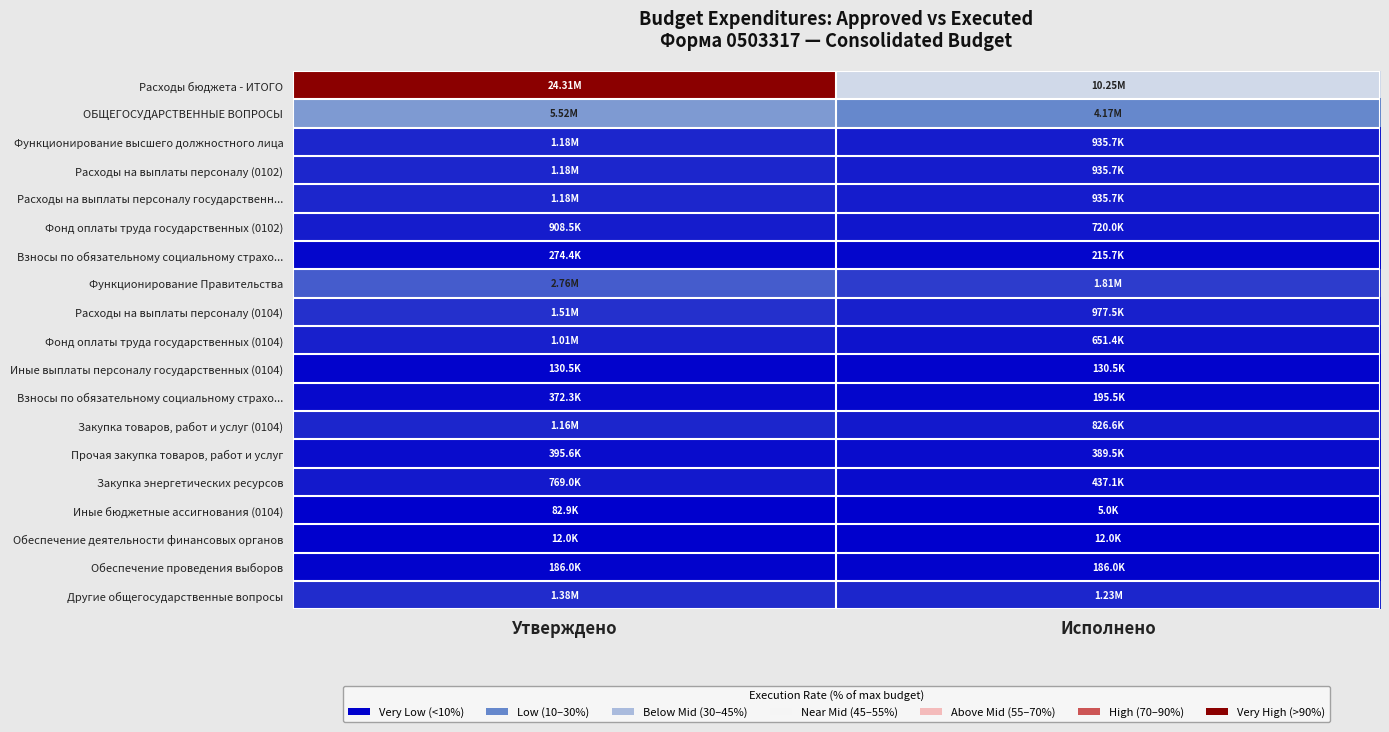

Which has a higher value, Исполнено or Утверждено?

Утверждено